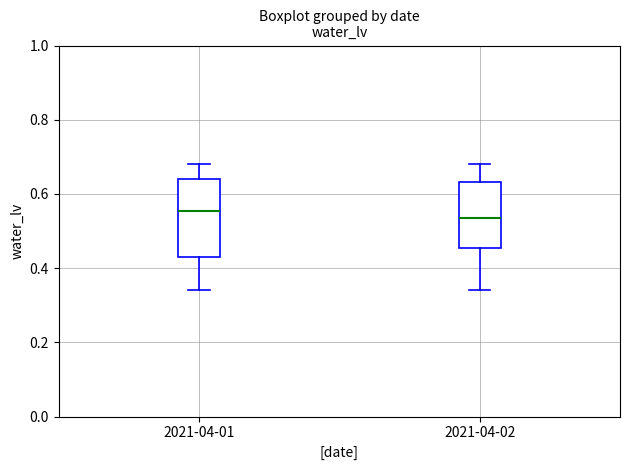

Where does the lower whisker of the box for 2021-04-01 end on the y-axis? The values are not printed on the chart, so give them approximately, as read against the axis.

0.34